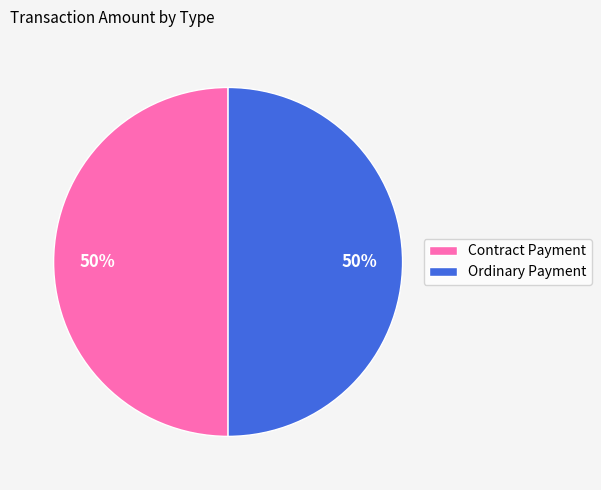

Is it true that Contract Payment is 50% of the pie?

True